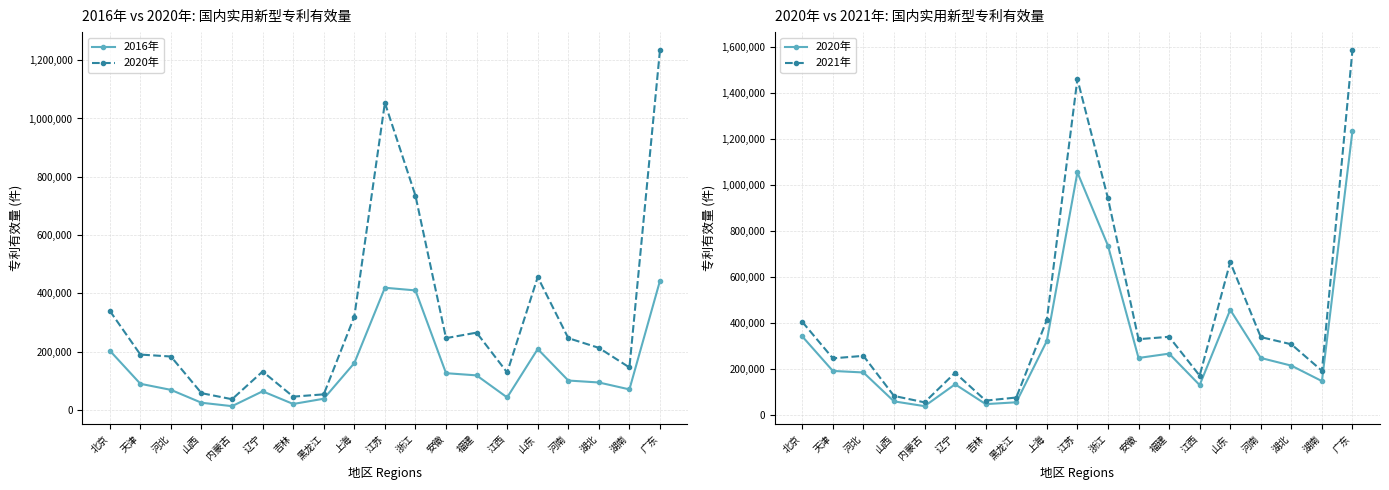

Where is the first local maximum for 2021年?

河北